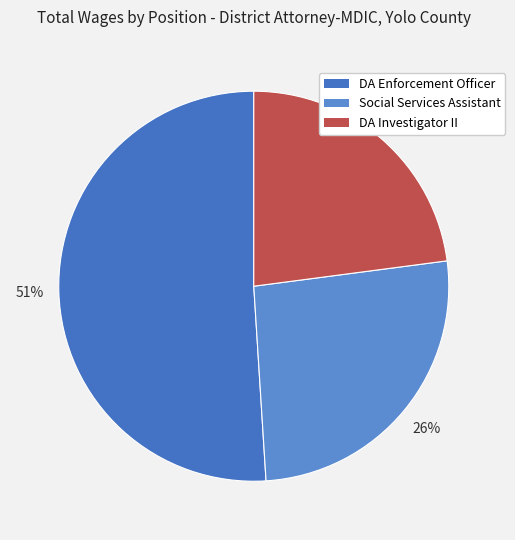

How many segments does this pie chart have?

3